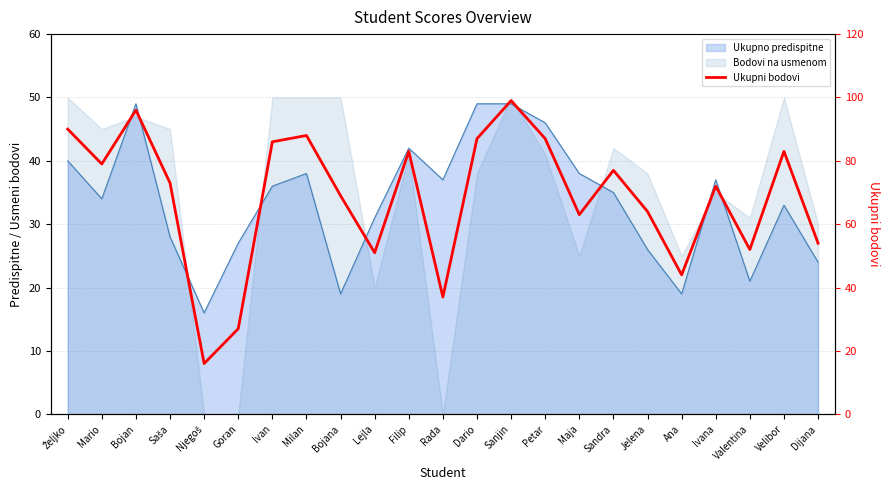

What is the approximate value at Valentina?

52